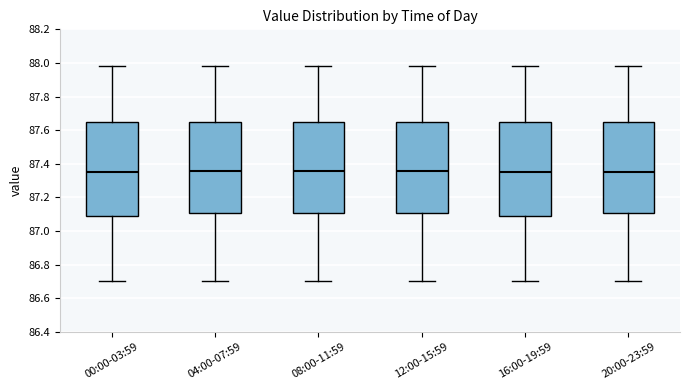

Where does the median line of the box for 16:00-19:59 sit on the y-axis? The values are not printed on the chart, so give them approximately, as read against the axis.

87.36